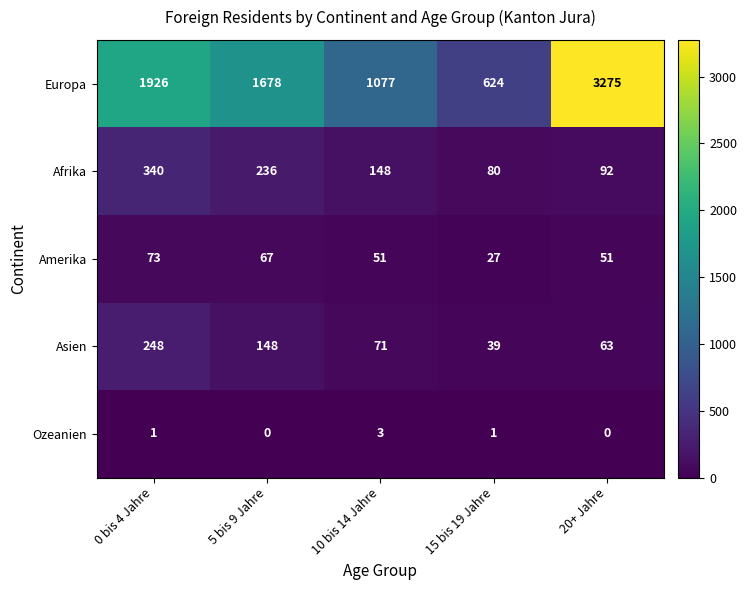

What is the difference between the Afrika values at 15 bis 19 Jahre and 10 bis 14 Jahre?

68